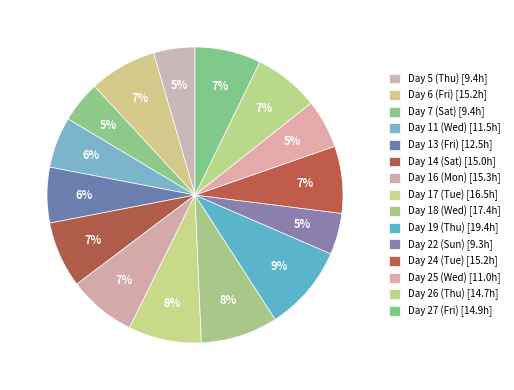

Which category has the smallest portion of the pie?

Day 22 (Sun)